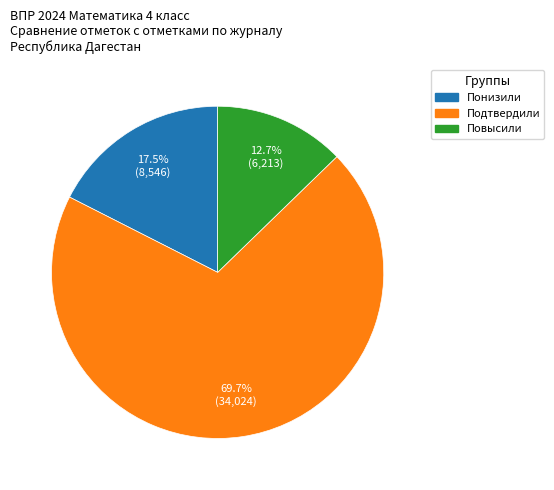

Which slice is the smallest?

Повысили